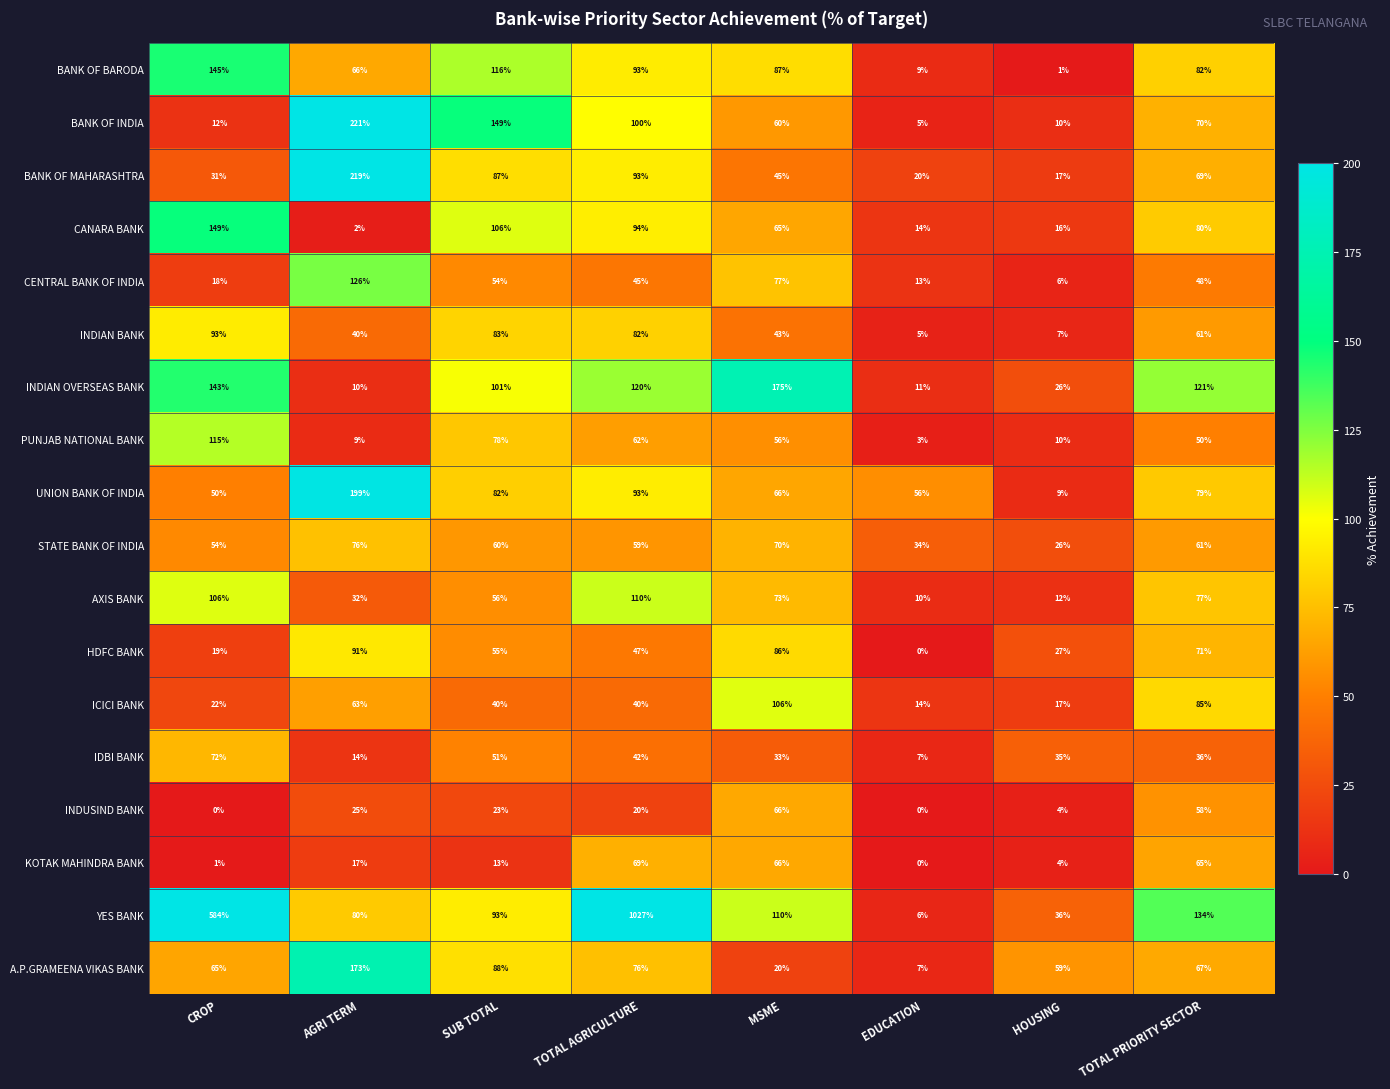

List the series in order of their peak value, highest first.

YES BANK, BANK OF INDIA, BANK OF MAHARASHTRA, UNION BANK OF INDIA, INDIAN OVERSEAS BANK, A.P.GRAMEENA VIKAS BANK, CANARA BANK, BANK OF BARODA, CENTRAL BANK OF INDIA, PUNJAB NATIONAL BANK, AXIS BANK, ICICI BANK, INDIAN BANK, HDFC BANK, STATE BANK OF INDIA, IDBI BANK, KOTAK MAHINDRA BANK, INDUSIND BANK